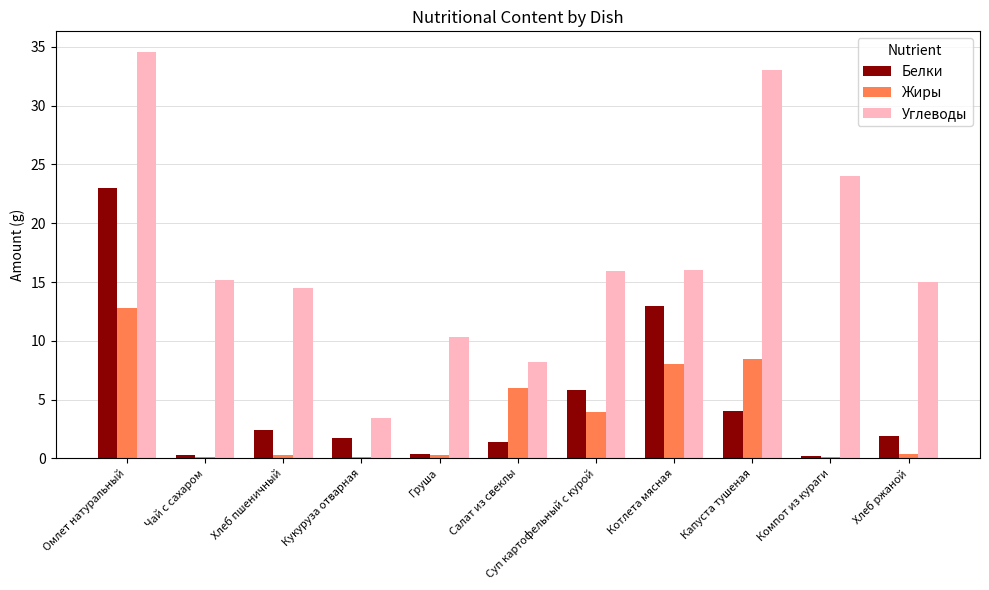

Where is Белки nearest to the value 11?

Котлета мясная